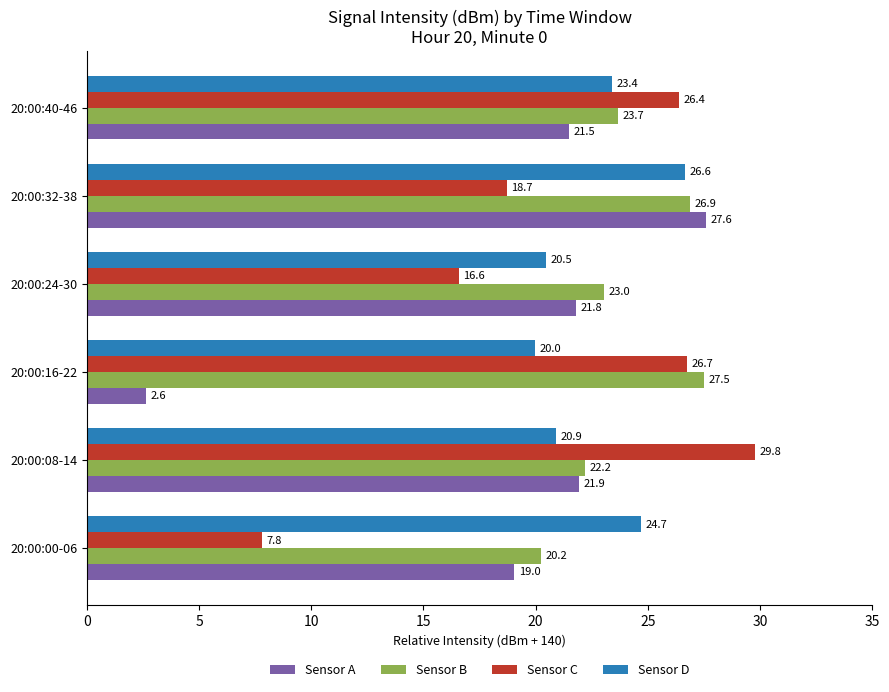

How many categories are shown in the chart?

6